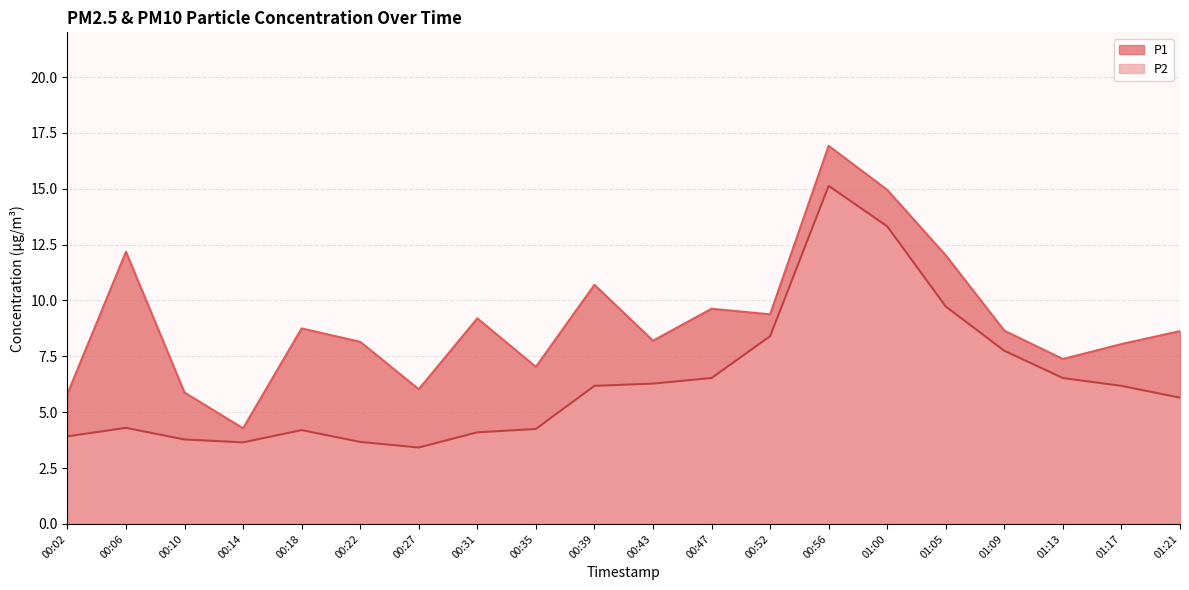

Is the value of P2 at 00:10 greater than the value of P1 at 00:02?

No